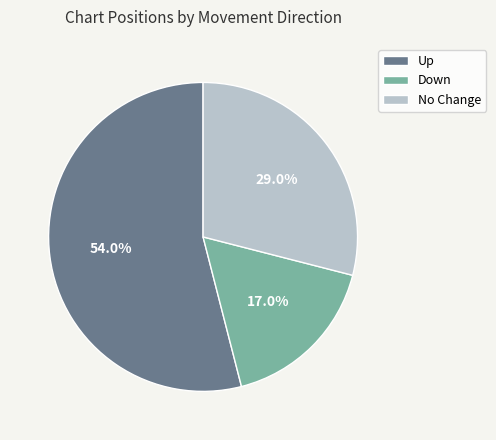

What portion of the pie excludes Down?

83.0%